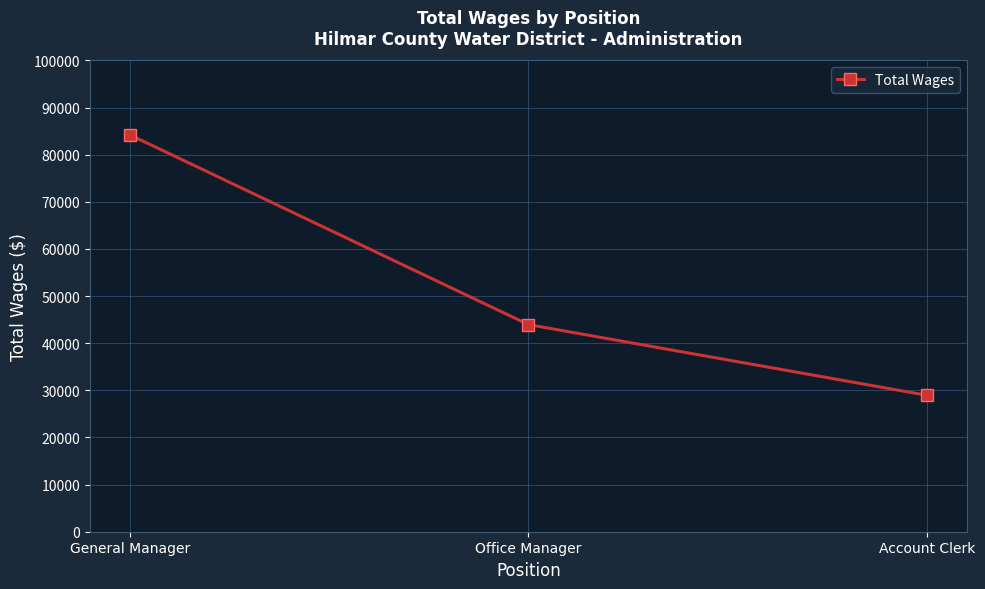

Rank the categories by value from lowest to highest.

Account Clerk, Office Manager, General Manager